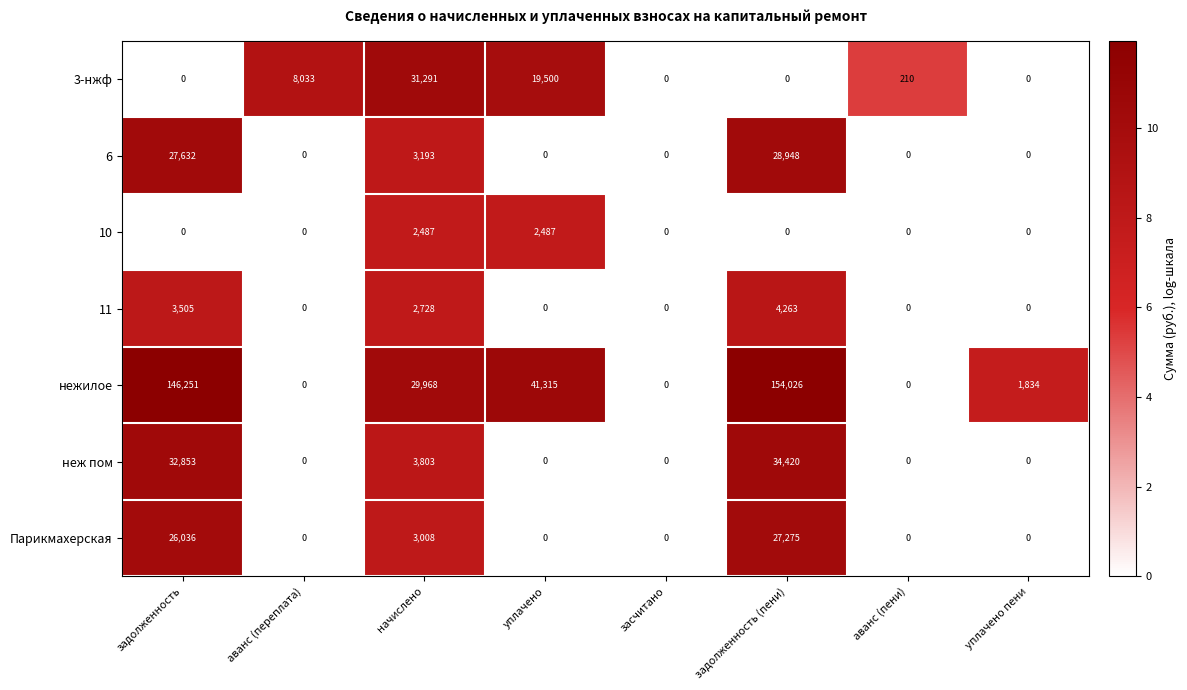

What is the difference between the highest and lowest values at аванс (переплата)?

8033